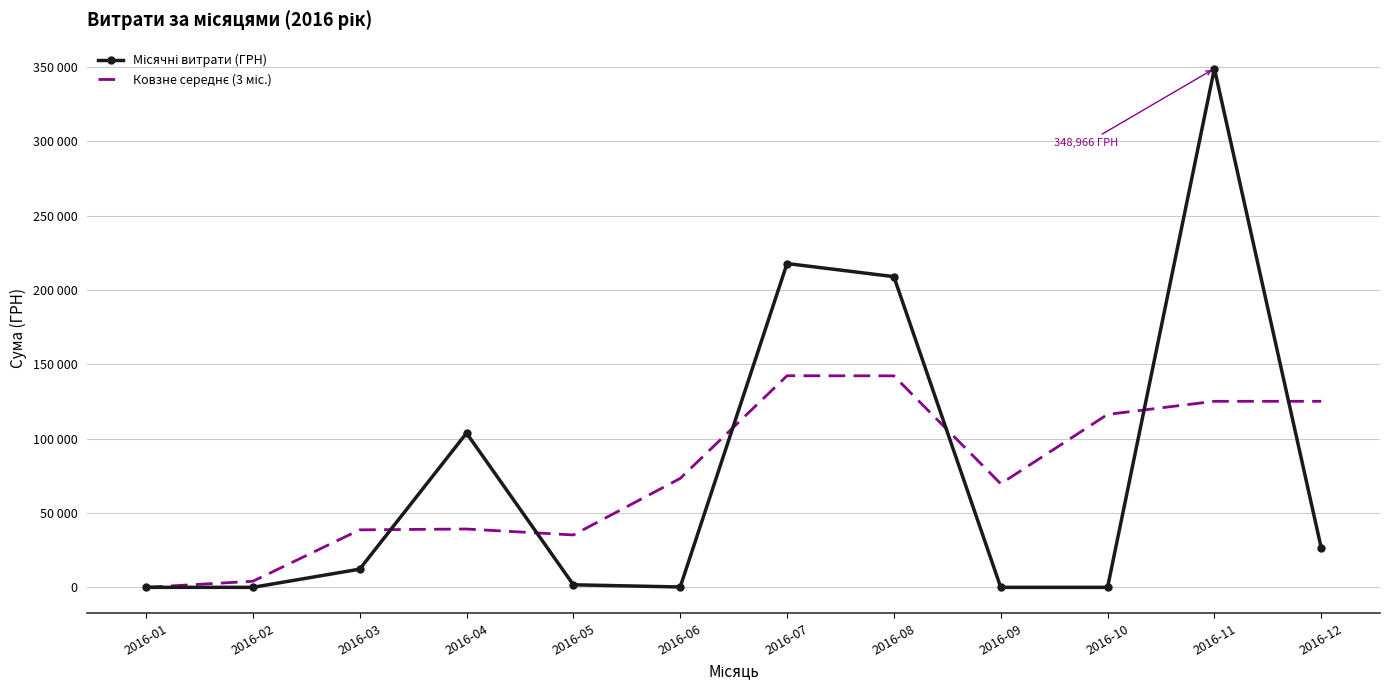

True or false: Ковзне середнє (3 міс.) has more than 0 interior local peaks.

True